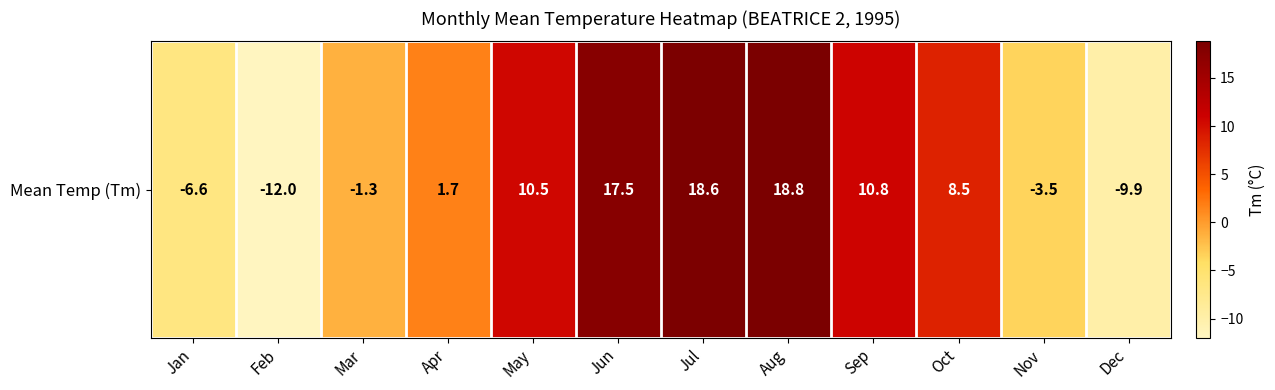

How many distinct data groups are displayed?

1